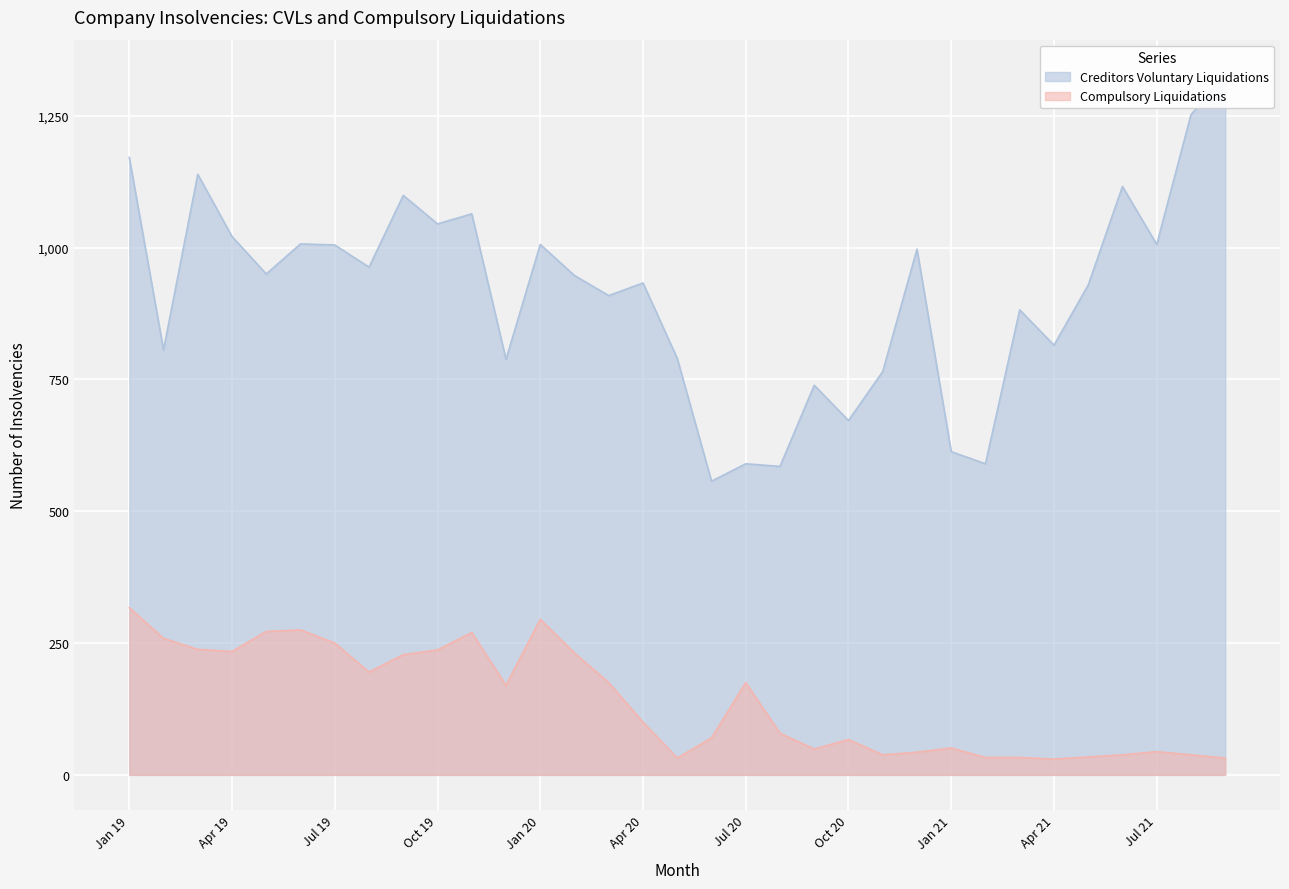

What is the approximate value of Compulsory Liquidations at Oct 19?

237